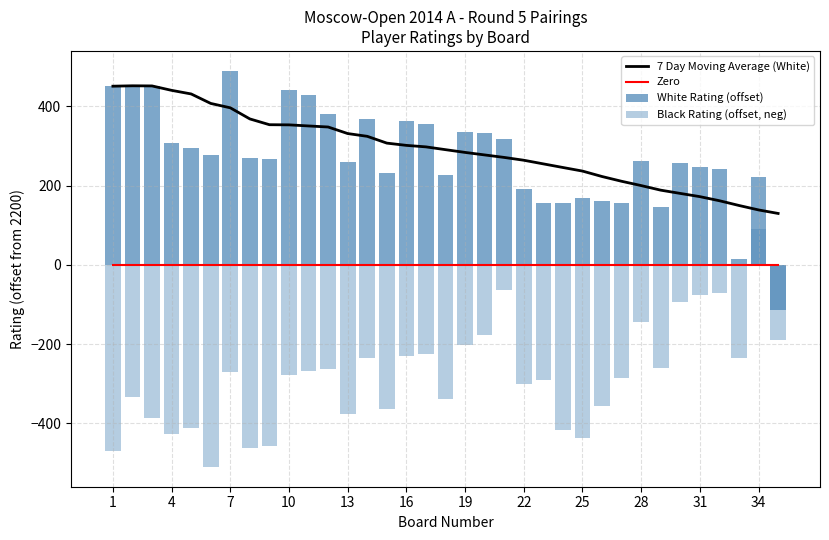

Which series has the largest range (max minus min)?

White Rating (offset)